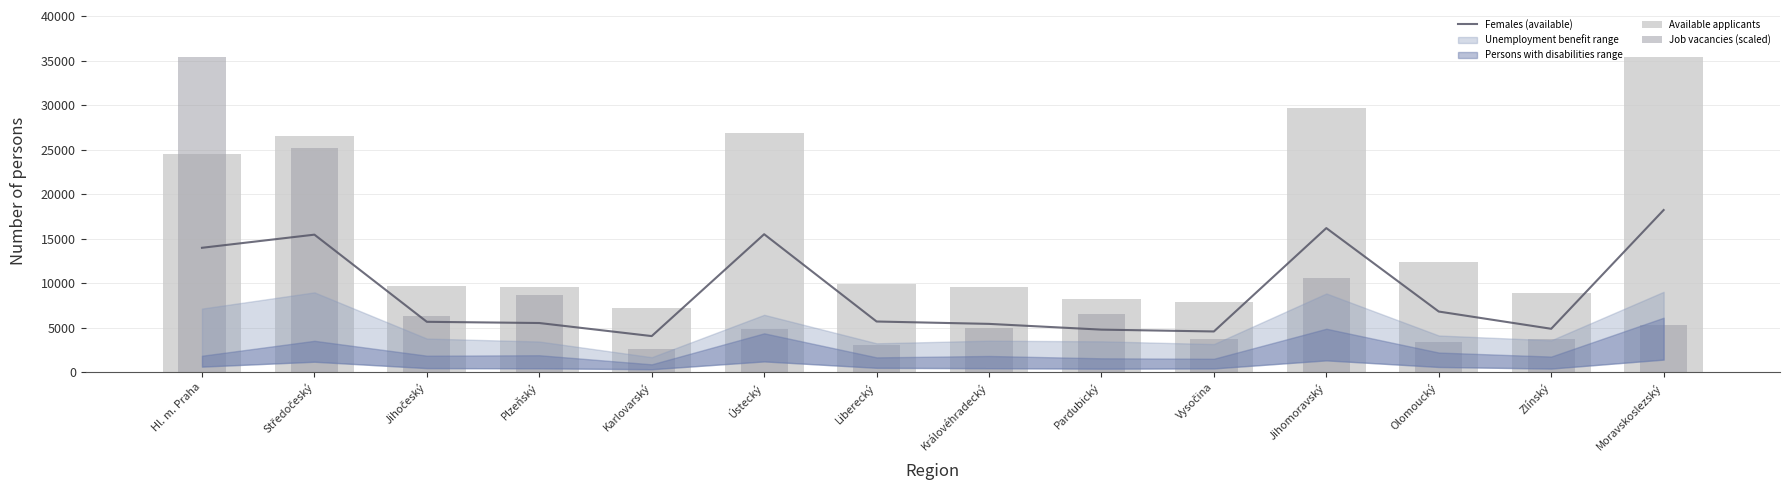

The Job vacancies (scaled) series shows 6574.5 at Pardubický. True or false?

True